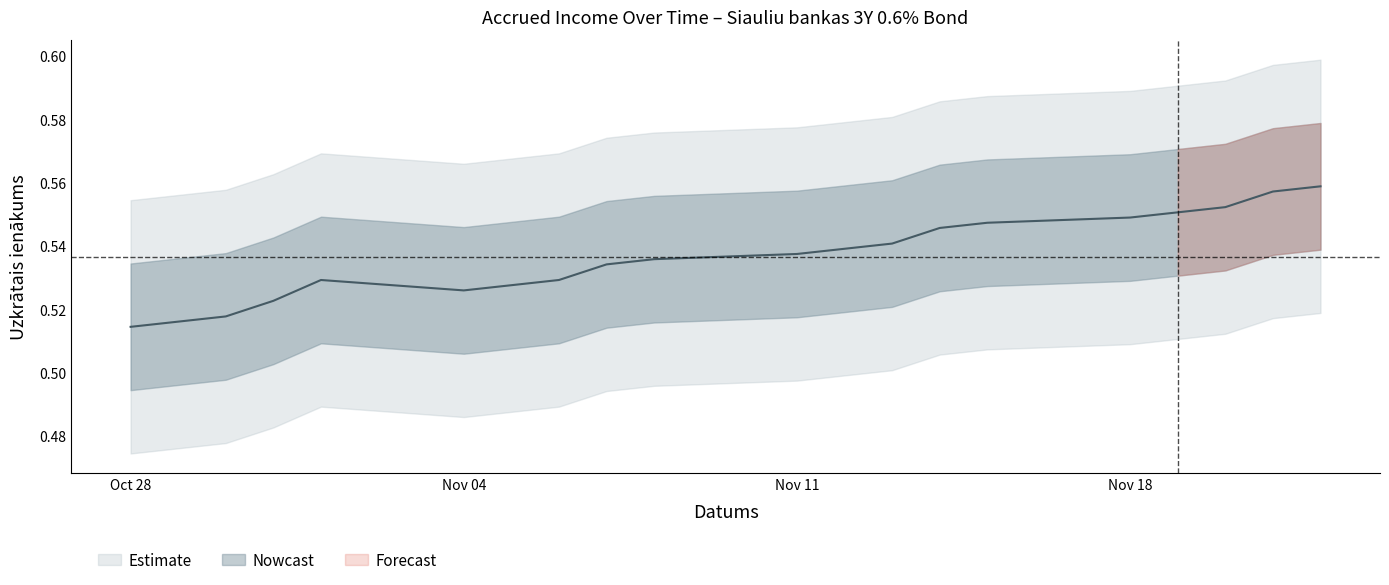

Is it true that the value at Nov 18 is 0.5?

True